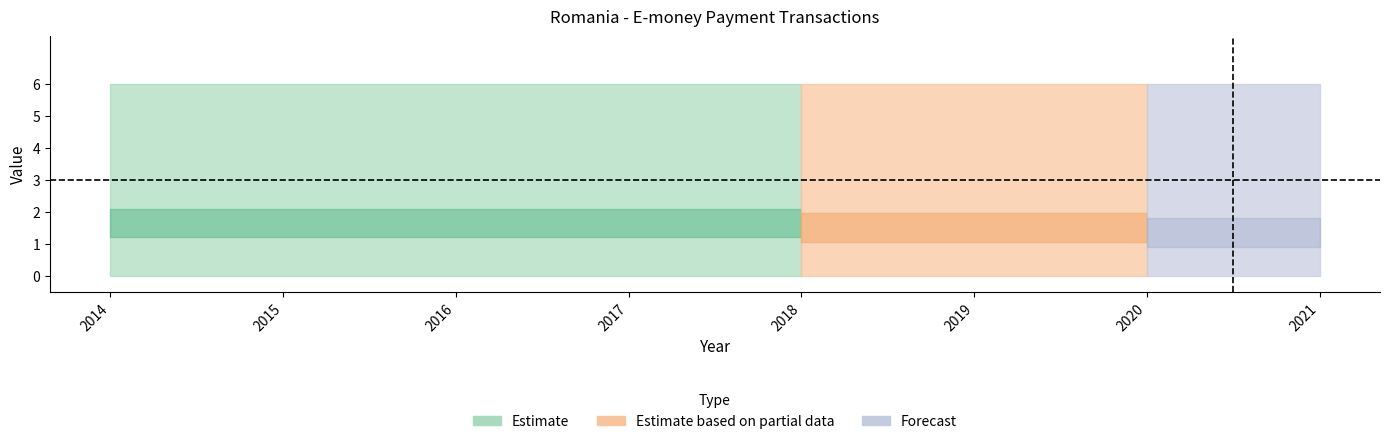

Between 2019 and 2020, which is larger?

2019